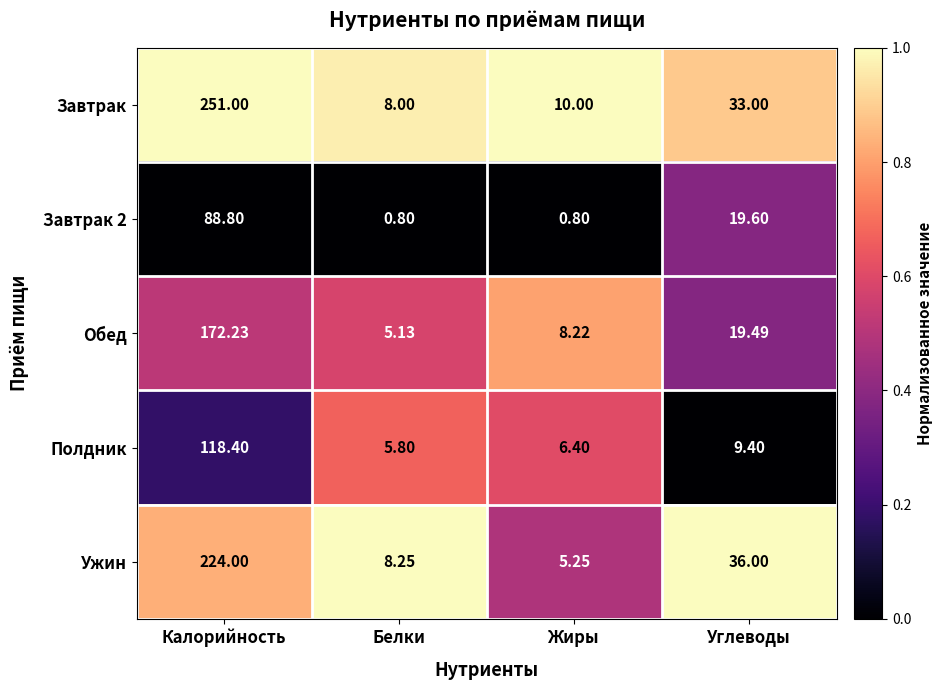

Which series has the widest spread of values?

Завтрак